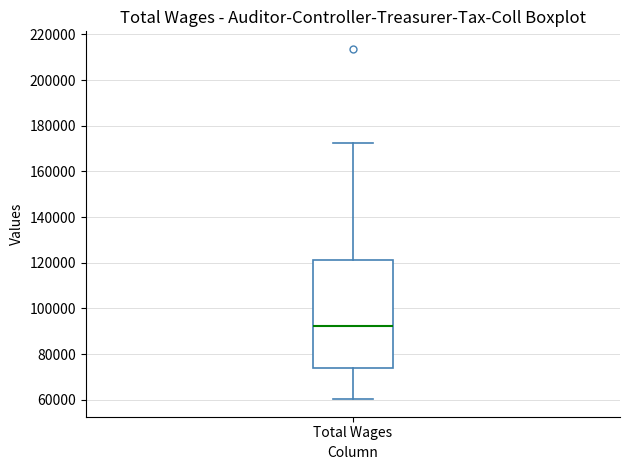

Where does the median line of the box for Total Wages sit on the y-axis? The values are not printed on the chart, so give them approximately, as read against the axis.

92000